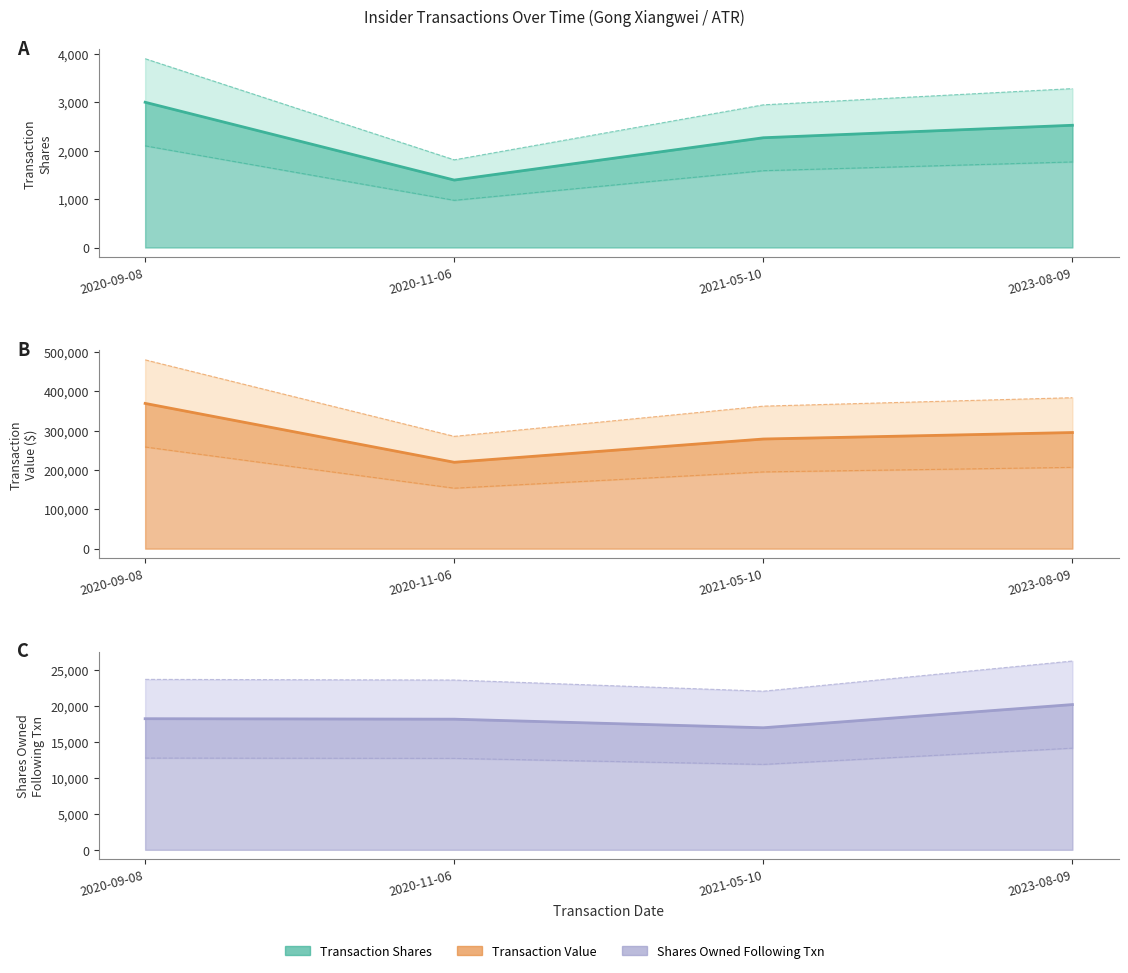

Reading left to right, what are all the values shown in this chart?

transactionShares: 2020-09-08=3000	2020-11-06=1393	2021-05-10=2267	2023-08-09=2525
transactionValue: 2020-09-08=369399	2020-11-06=219732	2021-05-10=278865	2023-08-09=295369
sharesOwnedFollowingTransaction: 2020-09-08=18263	2020-11-06=18196	2021-05-10=17001	2023-08-09=20231